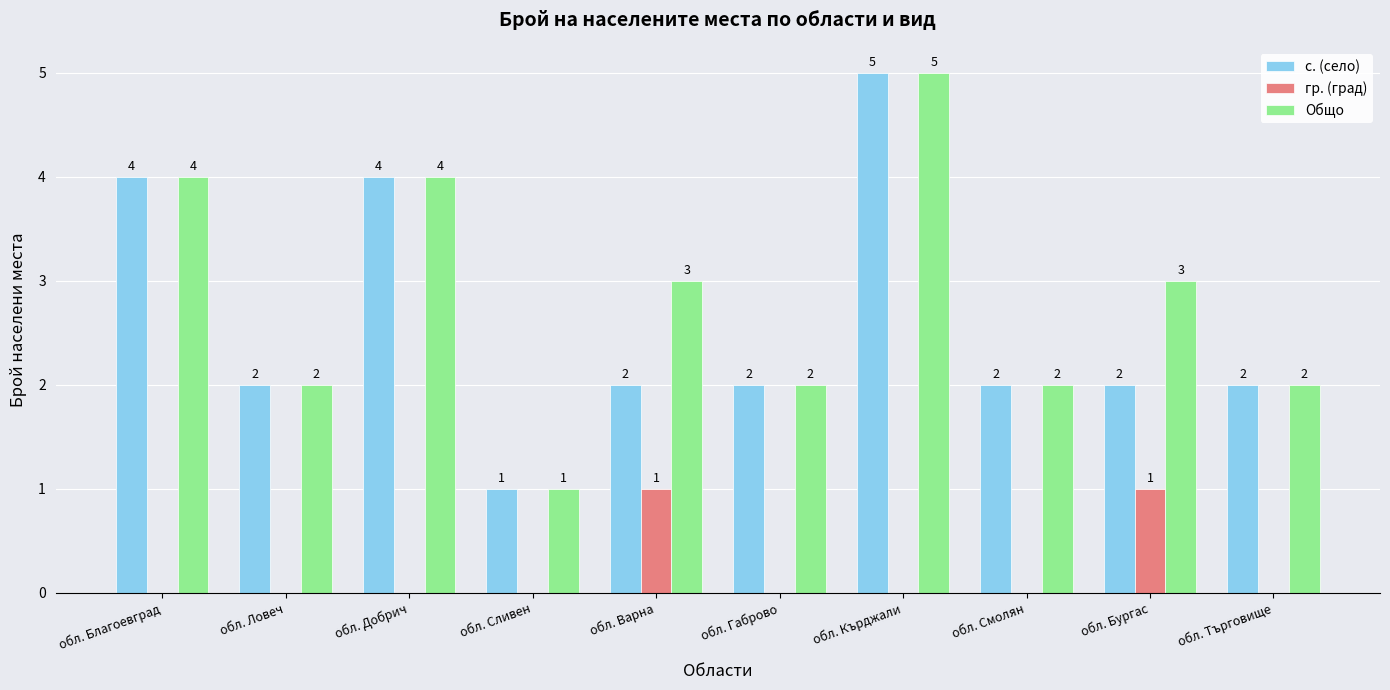

Is the value of Общо at обл. Смолян greater than the value of с. (село) at обл. Сливен?

Yes